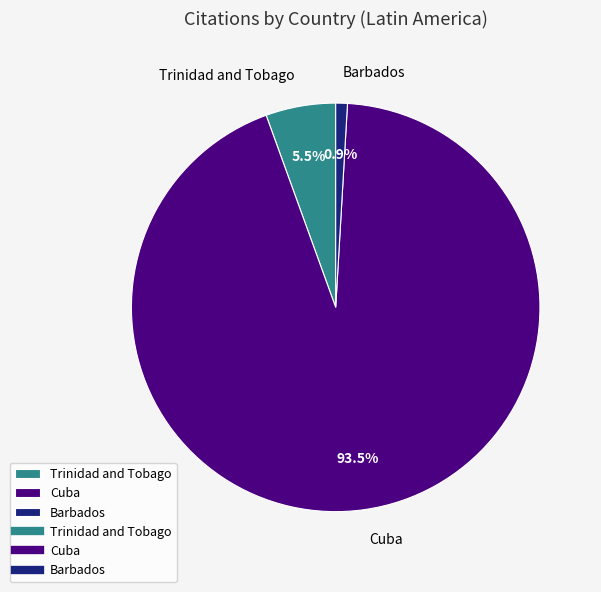

Does any single category account for the majority?

Yes